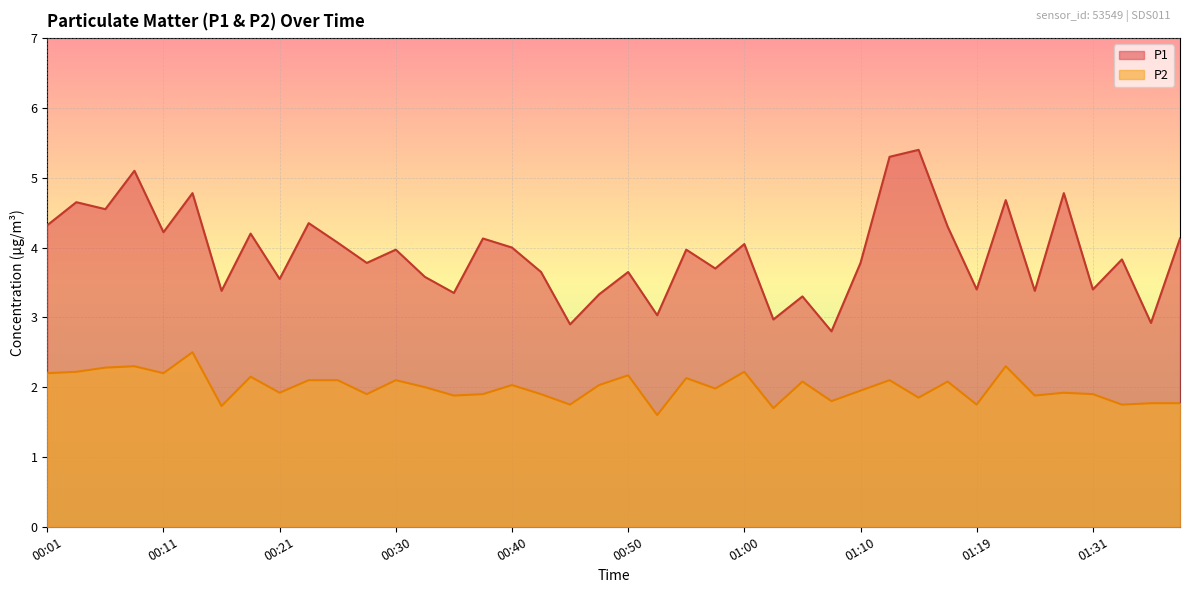

Which series has the largest range (max minus min)?

P1